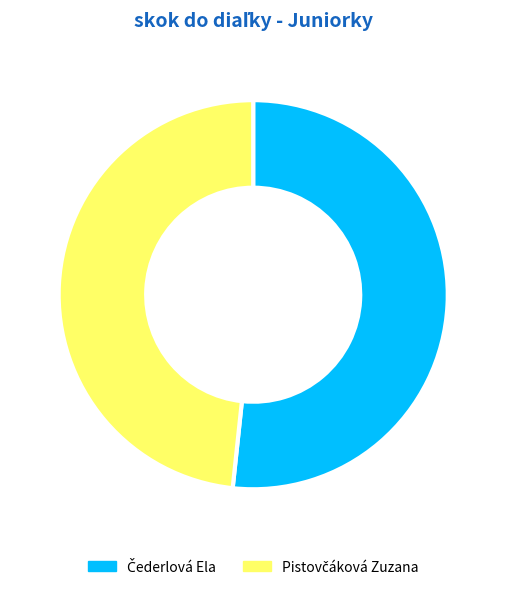

Is there any slice that represents more than half of the pie?

Yes